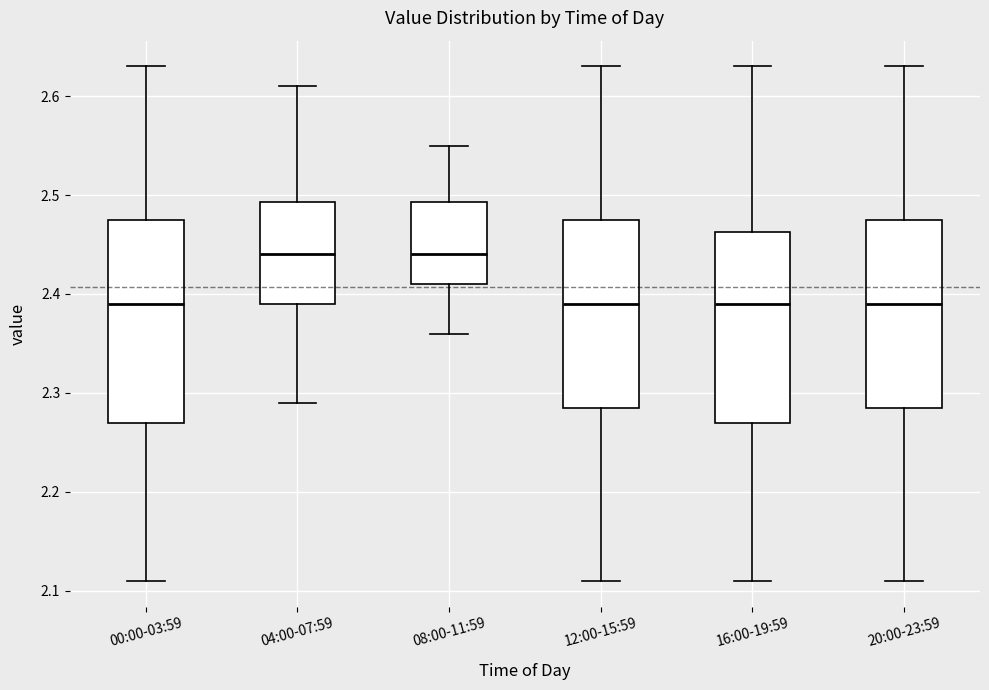

Reading left to right, transcribe this box plot: for each box, give where its median line is, the range the box spans, and where its two whiskers end, as read against the y-axis. The values are not printed on the chart, so give them approximately, as read against the axis.

00:00-03:59: median 2.39, box 2.27 to 2.48, whiskers 2.11 to 2.63
04:00-07:59: median 2.44, box 2.39 to 2.49, whiskers 2.29 to 2.61
08:00-11:59: median 2.44, box 2.41 to 2.49, whiskers 2.36 to 2.55
12:00-15:59: median 2.39, box 2.29 to 2.48, whiskers 2.11 to 2.63
16:00-19:59: median 2.39, box 2.27 to 2.46, whiskers 2.11 to 2.63
20:00-23:59: median 2.39, box 2.29 to 2.48, whiskers 2.11 to 2.63